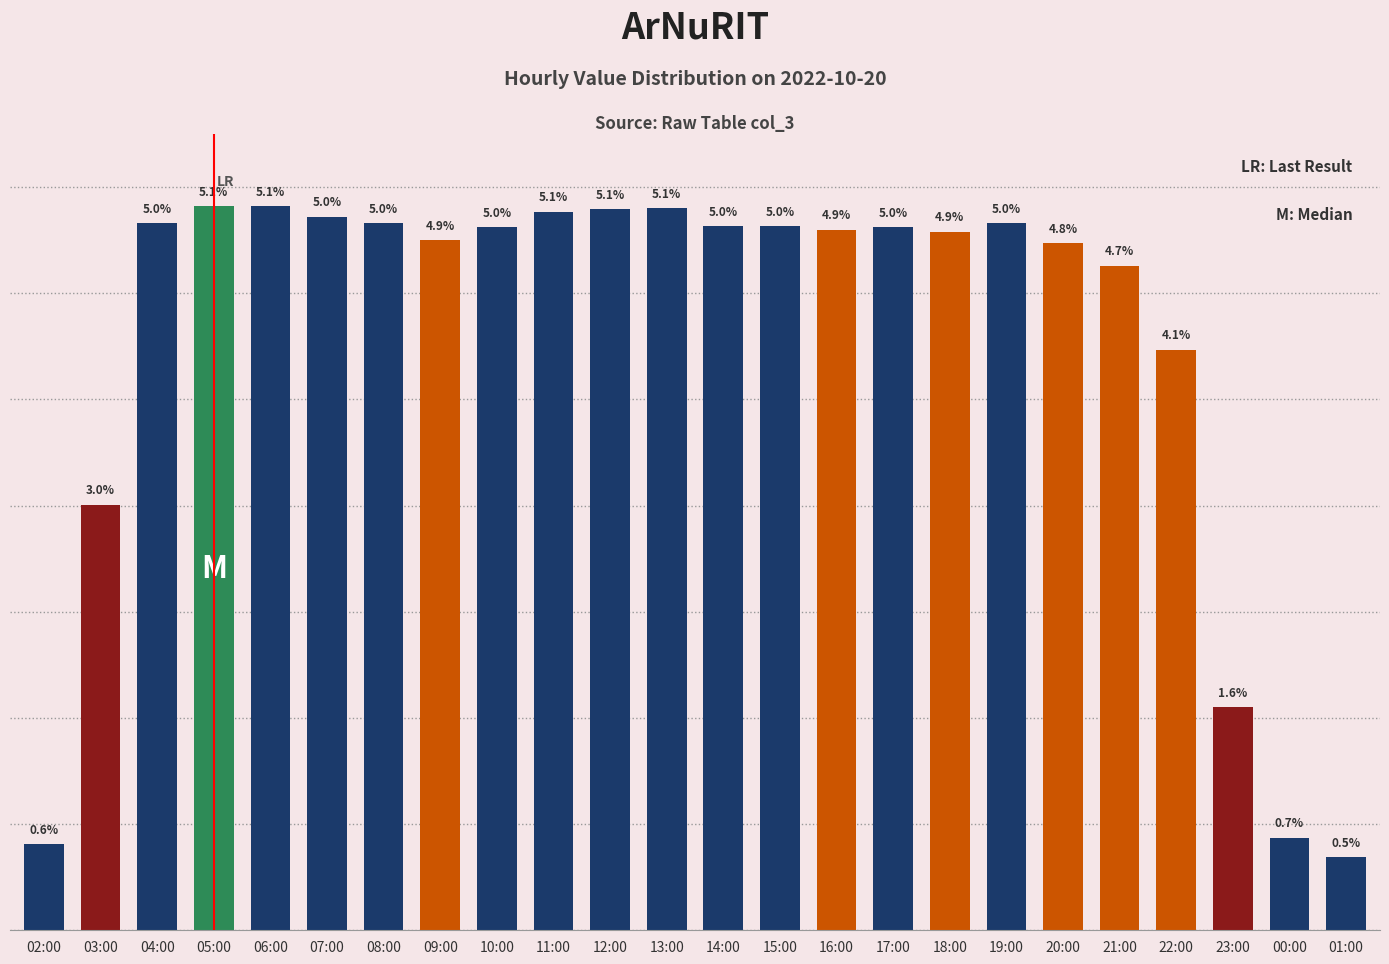

List the labels in order of value, largest first.

05:00, 06:00, 13:00, 12:00, 11:00, 07:00, 04:00, 08:00, 19:00, 14:00, 15:00, 10:00, 17:00, 16:00, 18:00, 09:00, 20:00, 21:00, 22:00, 03:00, 23:00, 00:00, 02:00, 01:00